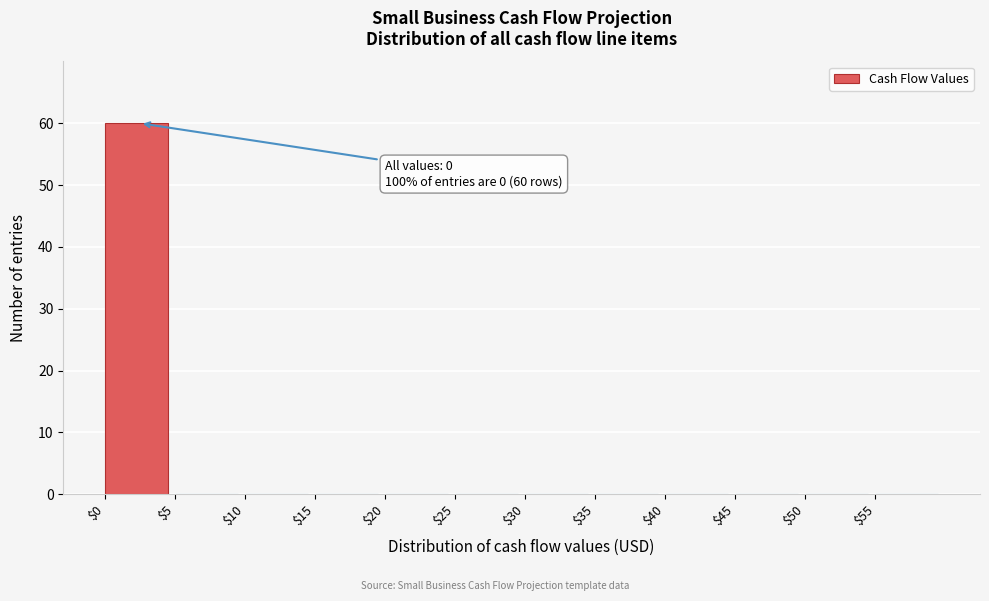

What is the sum of all values?

60